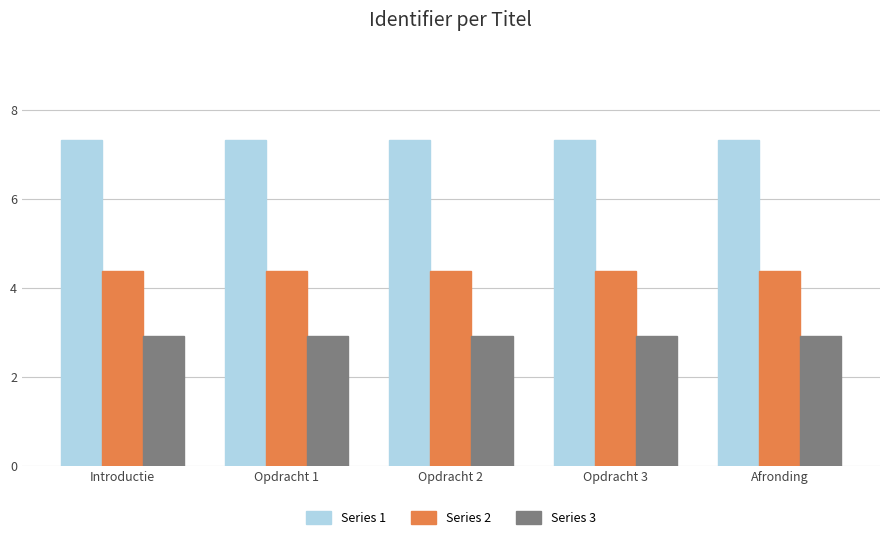

Rank the series by their maximum value, from highest to lowest.

Series 1, Series 2, Series 3